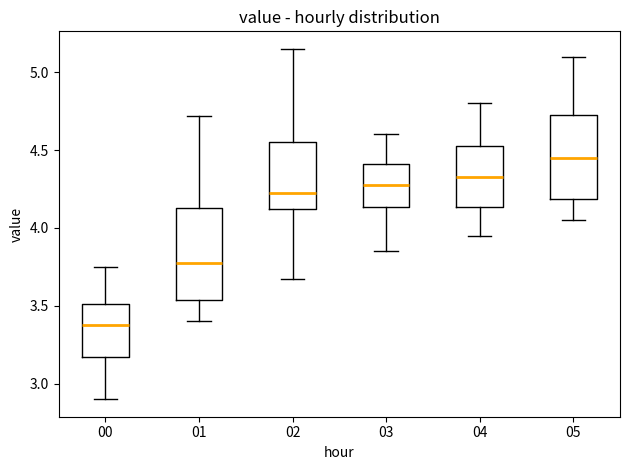

Comparing the boxes themselves (not the whiskers), which one is the tallest?

01